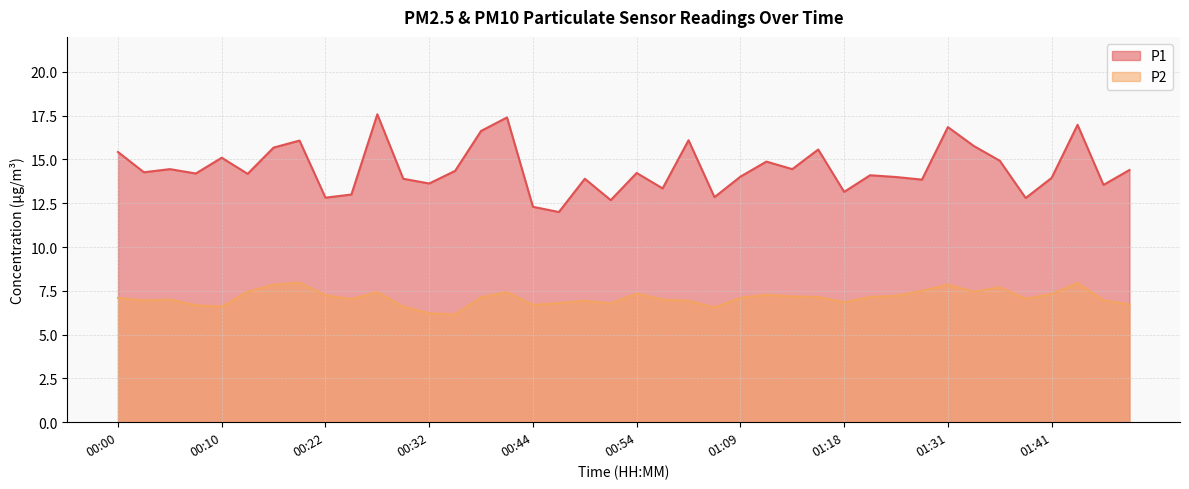

Reading left to right, extract all data points from this chart.

P1: 00:00=15.4	00:02=14.3	00:05=14.4	00:07=14.2	00:10=15.1	00:12=14.2	00:15=15.7	00:17=16.1	00:22=12.8	00:25=13.0	00:27=17.6	00:30=13.9	00:32=13.6	00:37=14.3	00:39=16.6	00:42=17.4	00:44=12.3	00:47=12.0	00:49=13.9	00:52=12.7	00:54=14.2	00:56=13.3	01:01=16.1	01:06=12.8	01:09=14.0	01:11=14.9	01:14=14.4	01:16=15.6	01:18=13.2	01:21=14.1	01:26=14.0	01:28=13.8	01:31=16.9	01:33=15.8	01:36=14.9	01:38=12.8	01:41=13.9	01:43=17.0	01:46=13.6	01:51=14.4
P2: 00:00=7.1	00:02=7.0	00:05=7.0	00:07=6.7	00:10=6.6	00:12=7.5	00:15=7.8	00:17=8.0	00:22=7.2	00:25=7.0	00:27=7.4	00:30=6.6	00:32=6.2	00:37=6.2	00:39=7.1	00:42=7.4	00:44=6.7	00:47=6.8	00:49=6.9	00:52=6.8	00:54=7.3	00:56=7.0	01:01=6.9	01:06=6.5	01:09=7.1	01:11=7.3	01:14=7.2	01:16=7.2	01:18=6.8	01:21=7.2	01:26=7.2	01:28=7.5	01:31=7.8	01:33=7.5	01:36=7.7	01:38=7.0	01:41=7.3	01:43=8.0	01:46=7.0	01:51=6.7